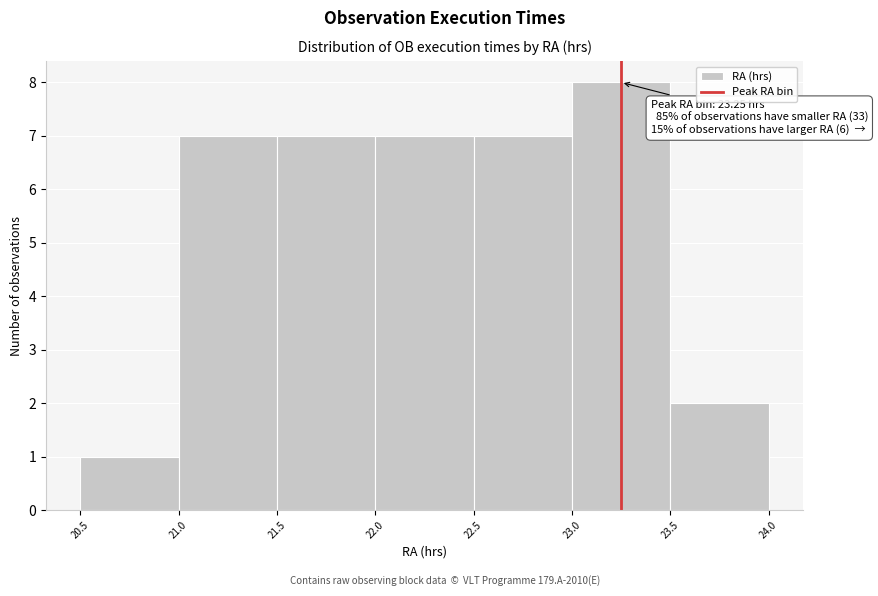

Which range on the x-axis has the tallest bar?

23.0 to 23.5